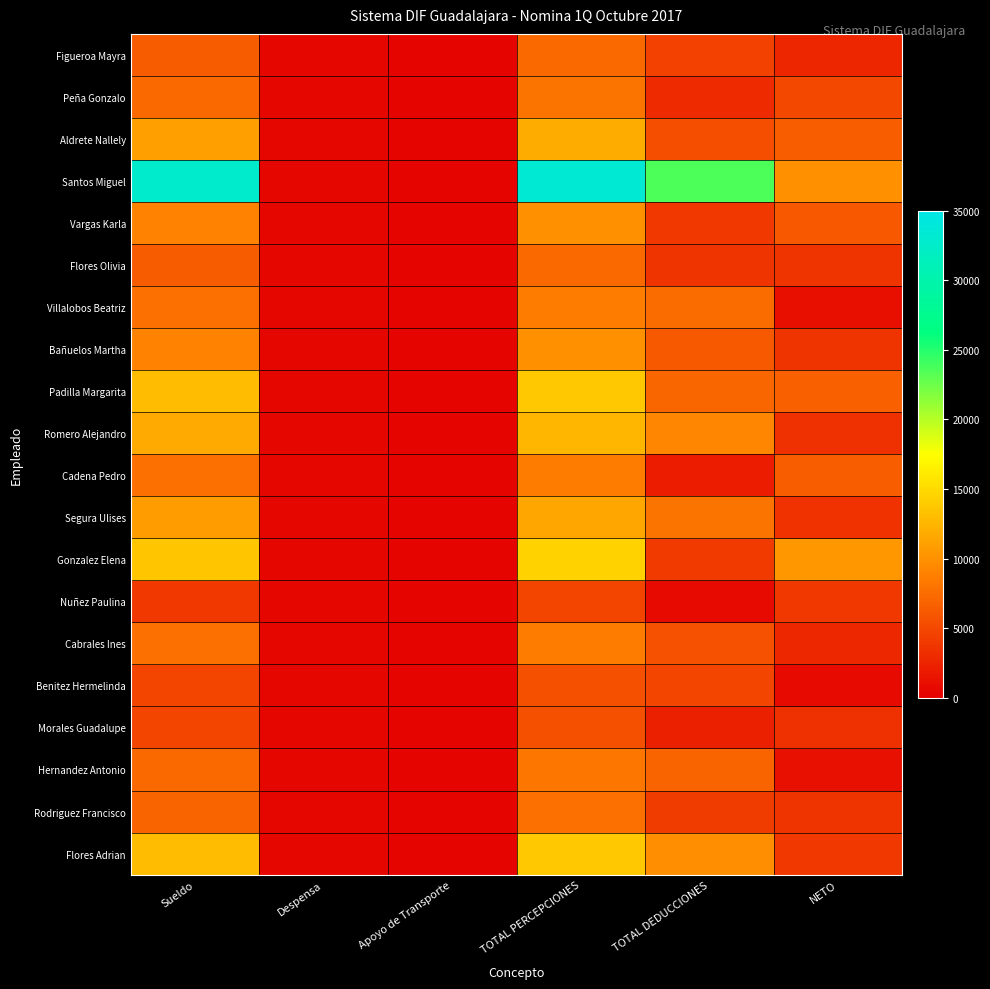

How many series are shown in this chart?

20